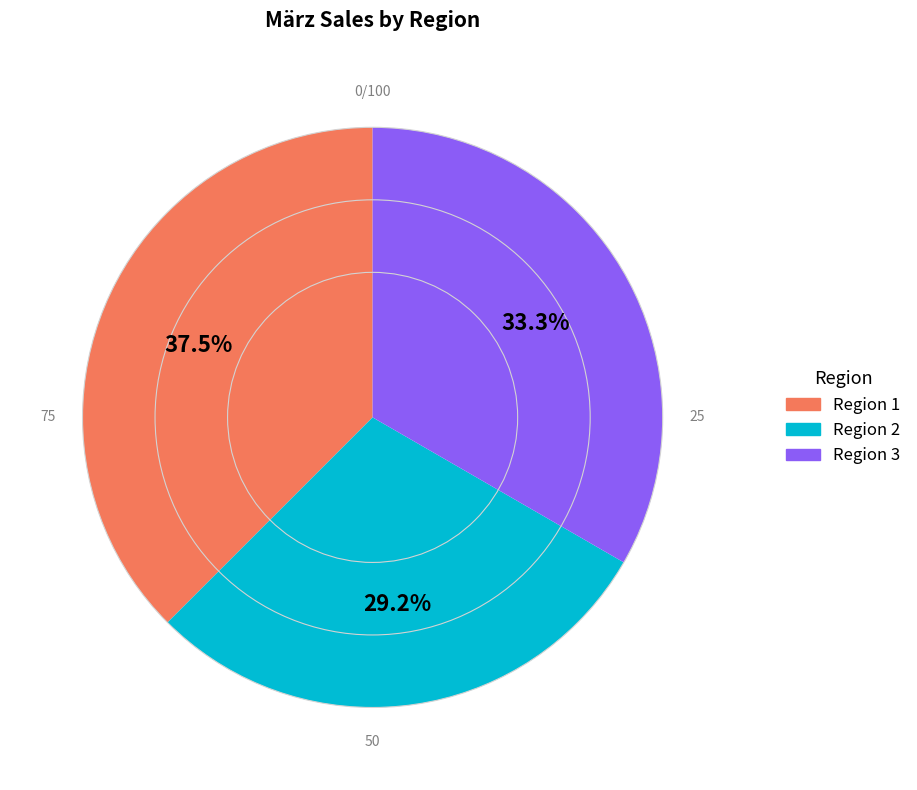

Rank the categories by value from highest to lowest.

Region 1, Region 3, Region 2